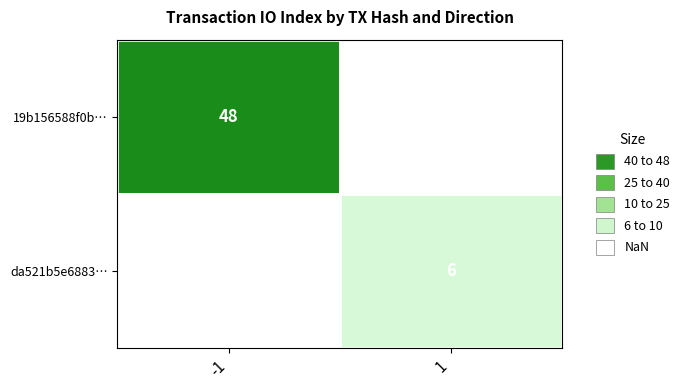

Which has a higher value, 1 or -1?

-1